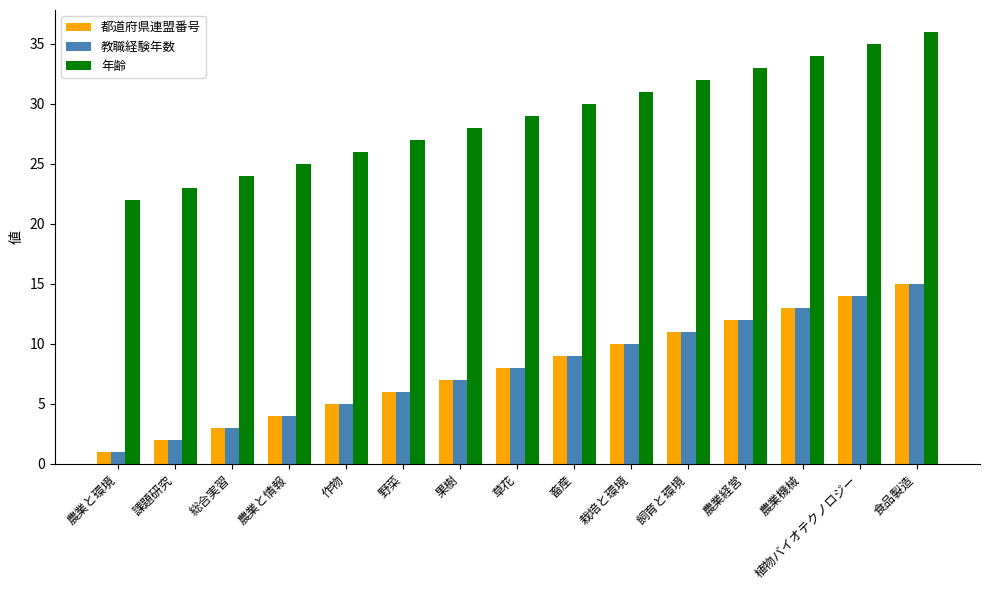

Rank the categories by 都道府県連盟番号 value from highest to lowest.

食品製造, 植物バイオテクノロジー, 農業機械, 農業経営, 飼育と環境, 栽培と環境, 畜産, 草花, 果樹, 野菜, 作物, 農業と情報, 総合実習, 課題研究, 農業と環境